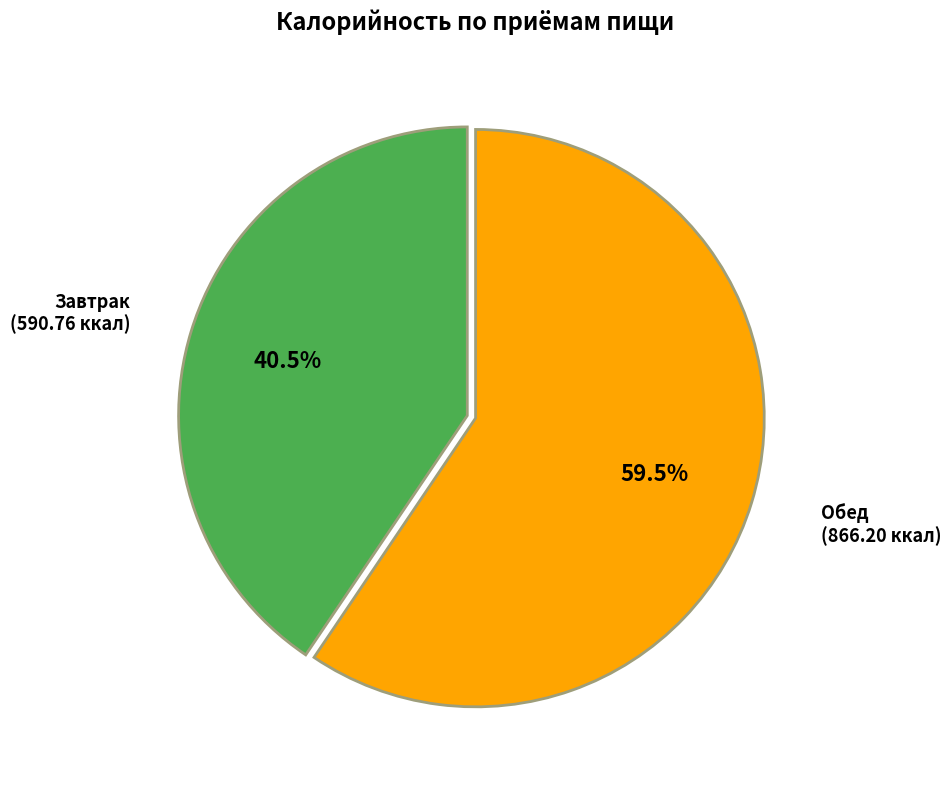

Is there any slice that represents more than half of the pie?

Yes